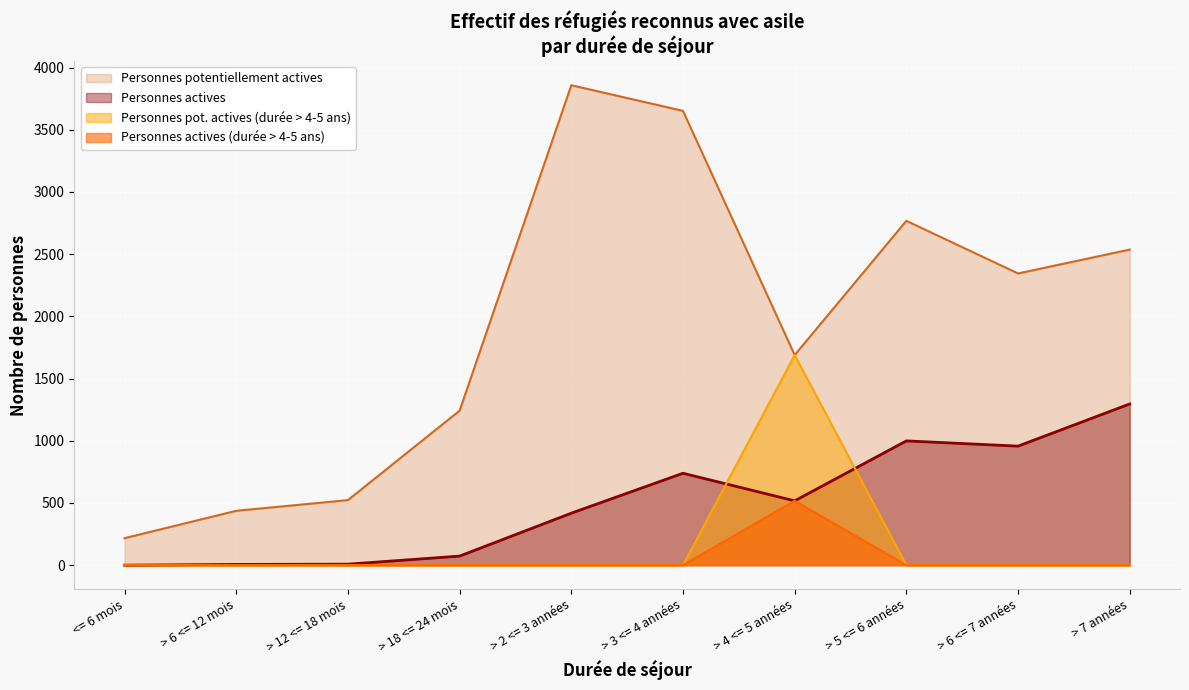

The value of Personnes actives (durée > 4-5 ans) at > 3 <= 4 années is 643. True or false?

False